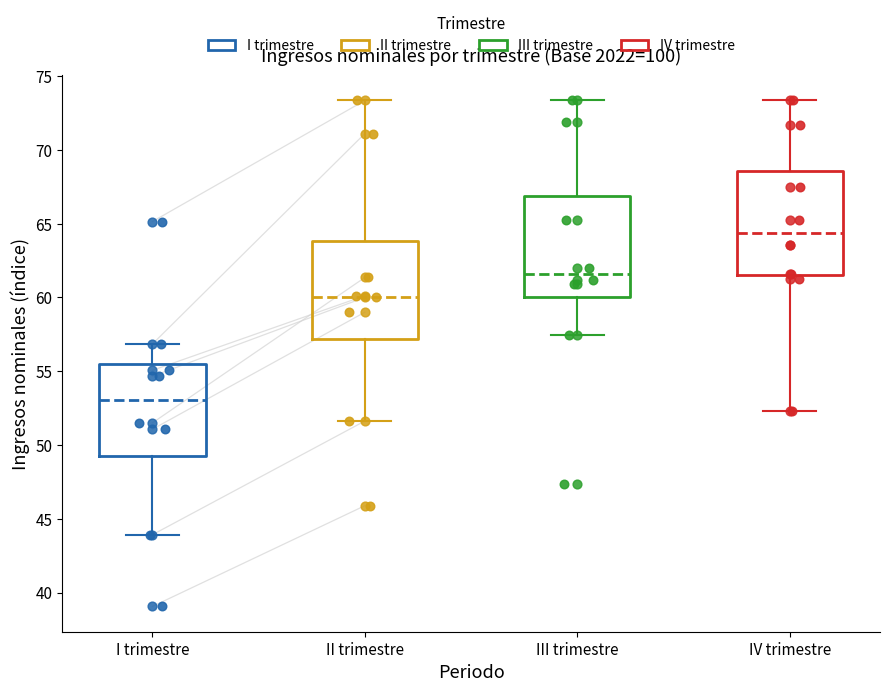

Where does the lower whisker of the box for IV trimestre end on the y-axis? The values are not printed on the chart, so give them approximately, as read against the axis.

52.5